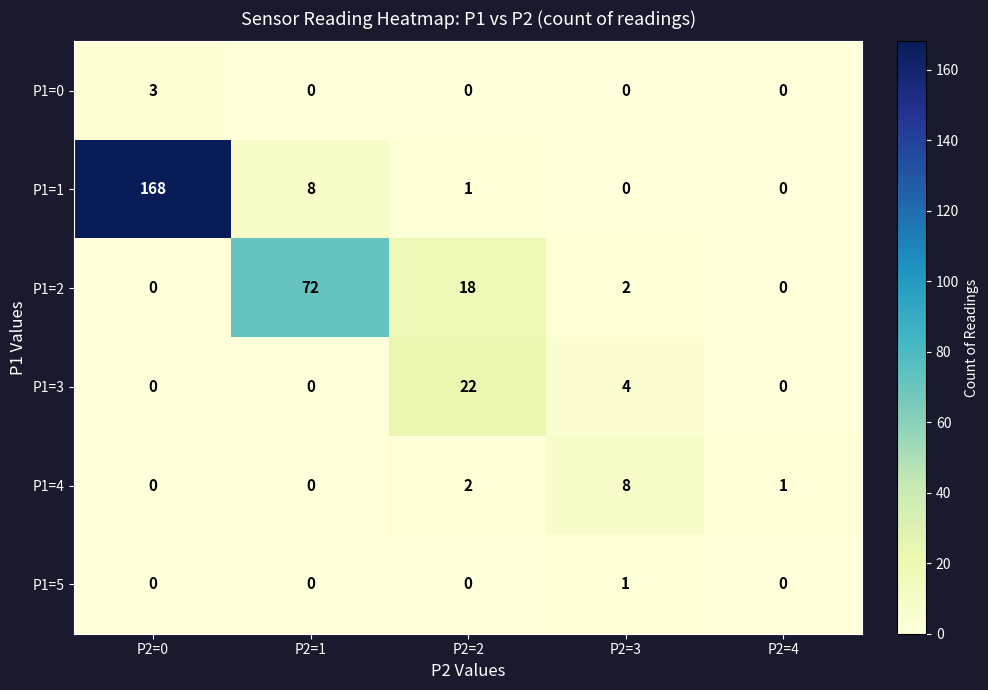

How many series are shown in this chart?

6